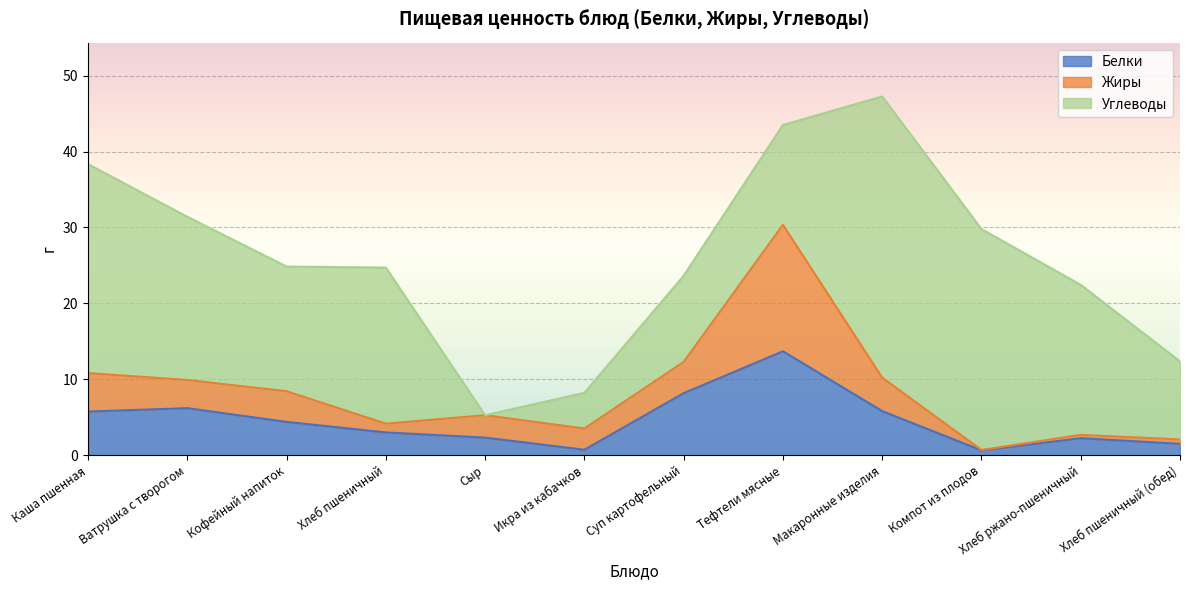

Between Кофейный напиток and Хлеб ржано-пшеничный, which series saw the biggest shift?

Жиры